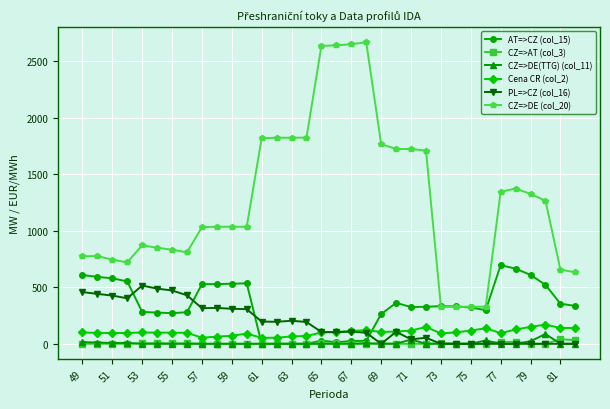

Which series has the largest range (max minus min)?

CZ=>DE (col_20)